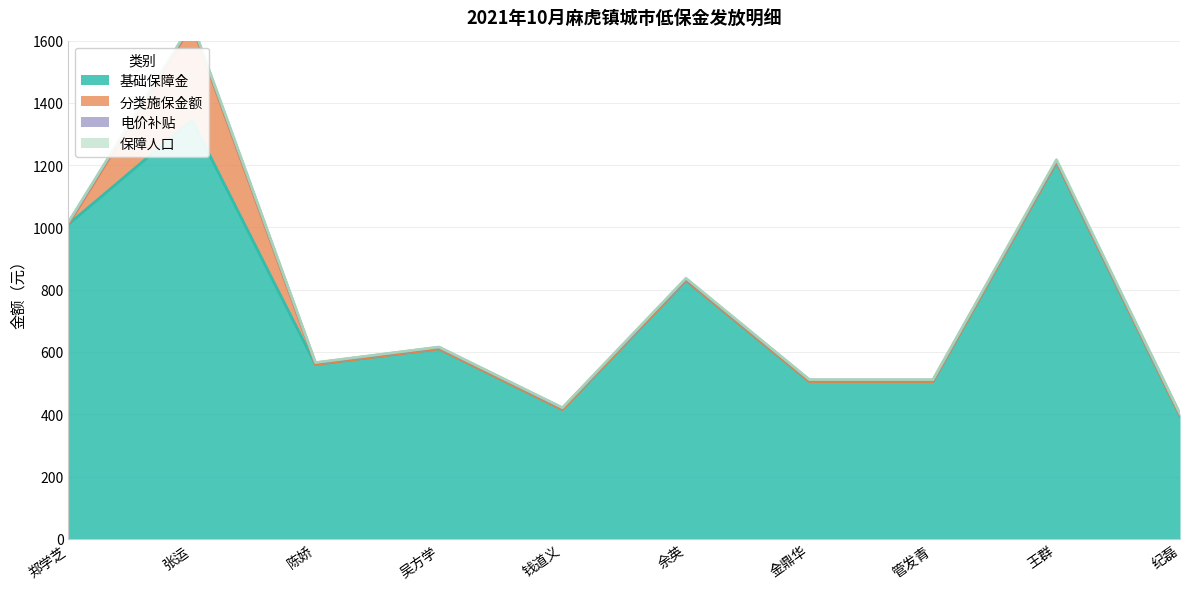

At 陈娇, list the series in order from smallest to largest.

分类施保金额, 保障人口, 电价补贴, 基础保障金